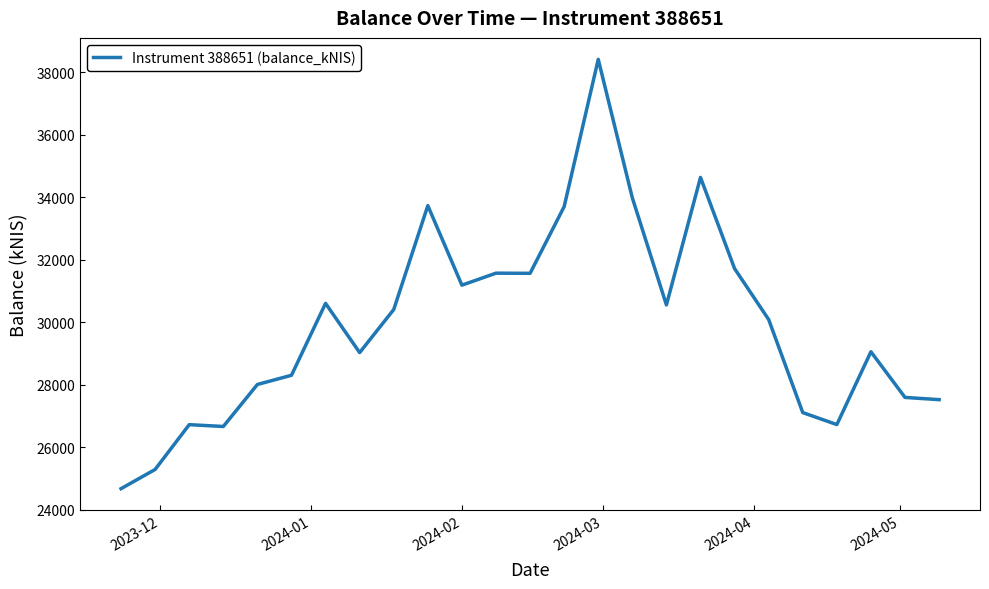

What is the difference between the maximum and minimum values?

13741.8